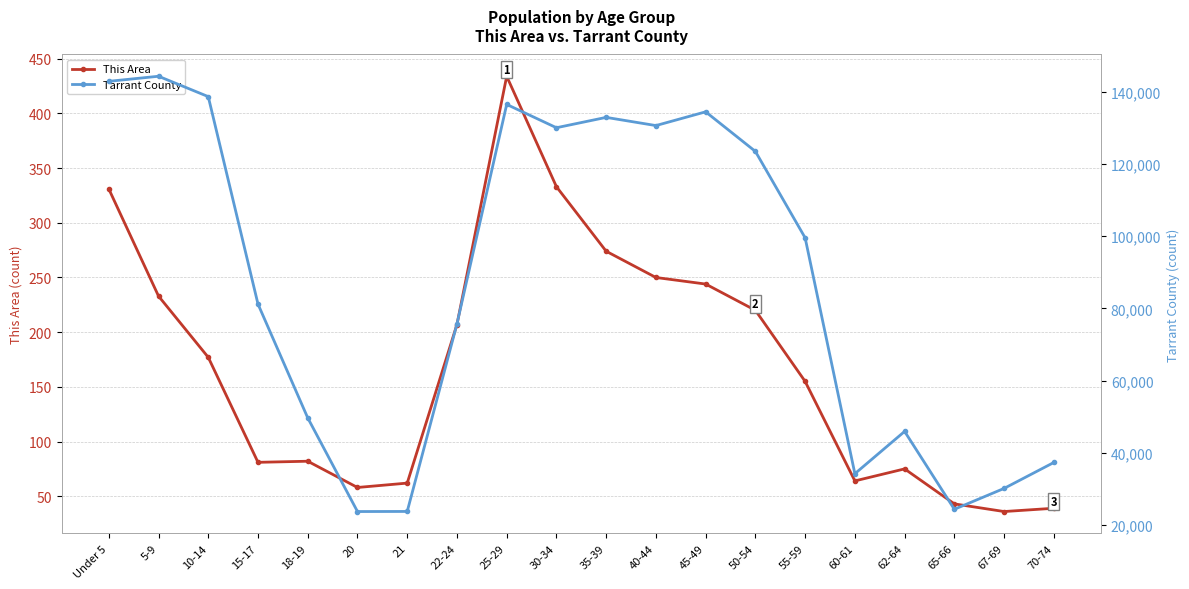

True or false: This Area and Tarrant County intersect in this chart.

False